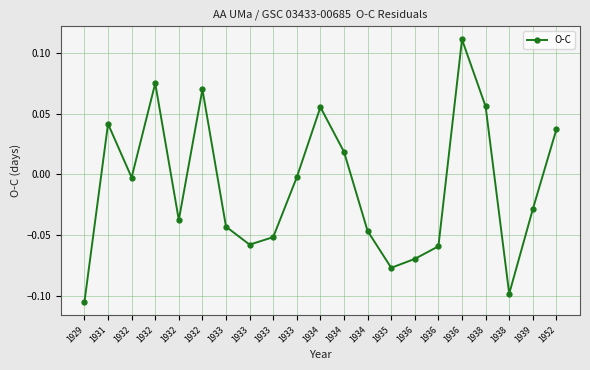

Reading left to right, what are all the values shown in this chart?

1929=-0.1	1931=0.0	1932=-0.0	1932=0.1	1932=-0.0	1932=0.1	1933=-0.0	1933=-0.1	1933=-0.1	1933=-0.0	1934=0.1	1934=0.0	1934=-0.0	1935=-0.1	1936=-0.1	1936=-0.1	1936=0.1	1938=0.1	1938=-0.1	1939=-0.0	1952=0.0